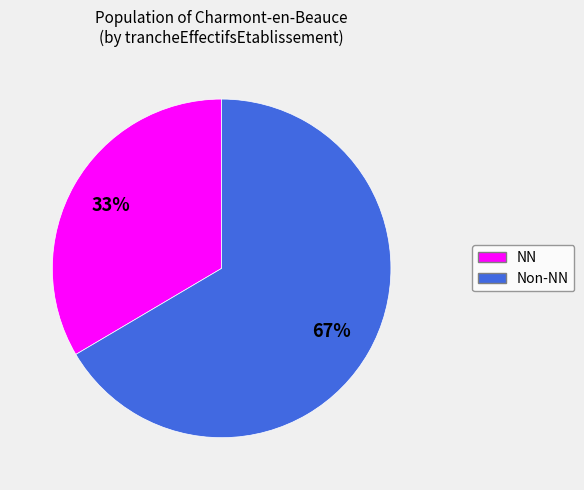

How many segments does this pie chart have?

2